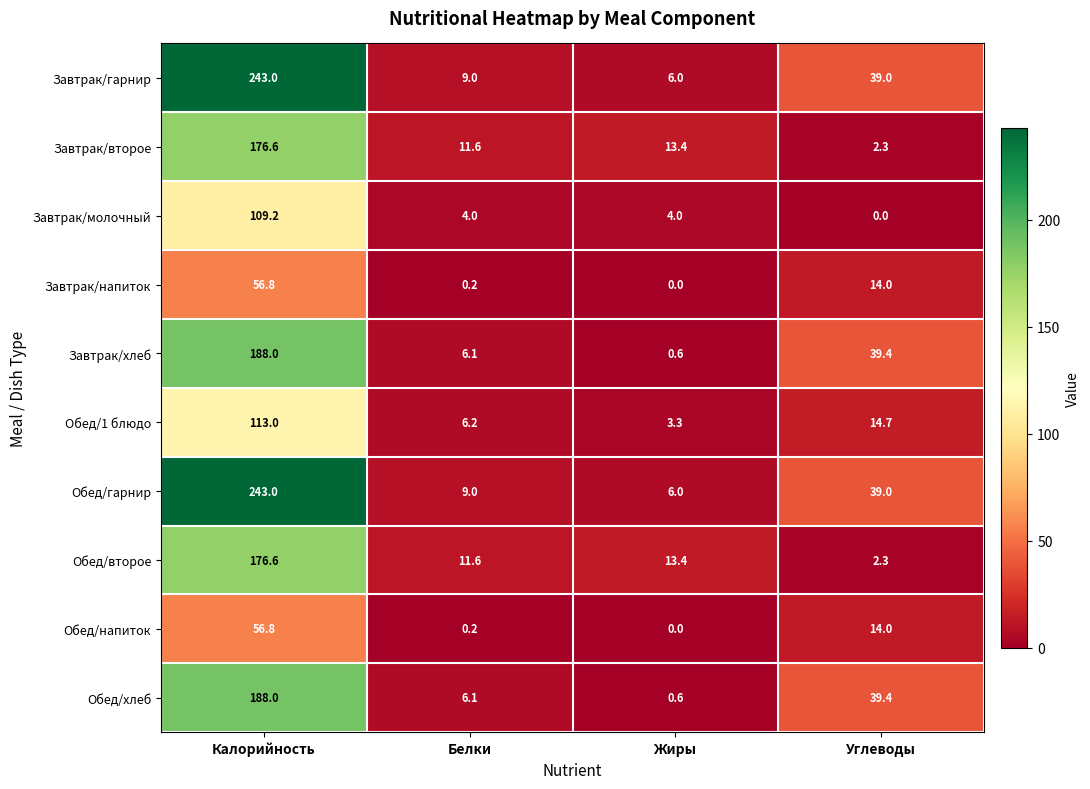

What is the spread (max minus min) of values at Белки?

11.4